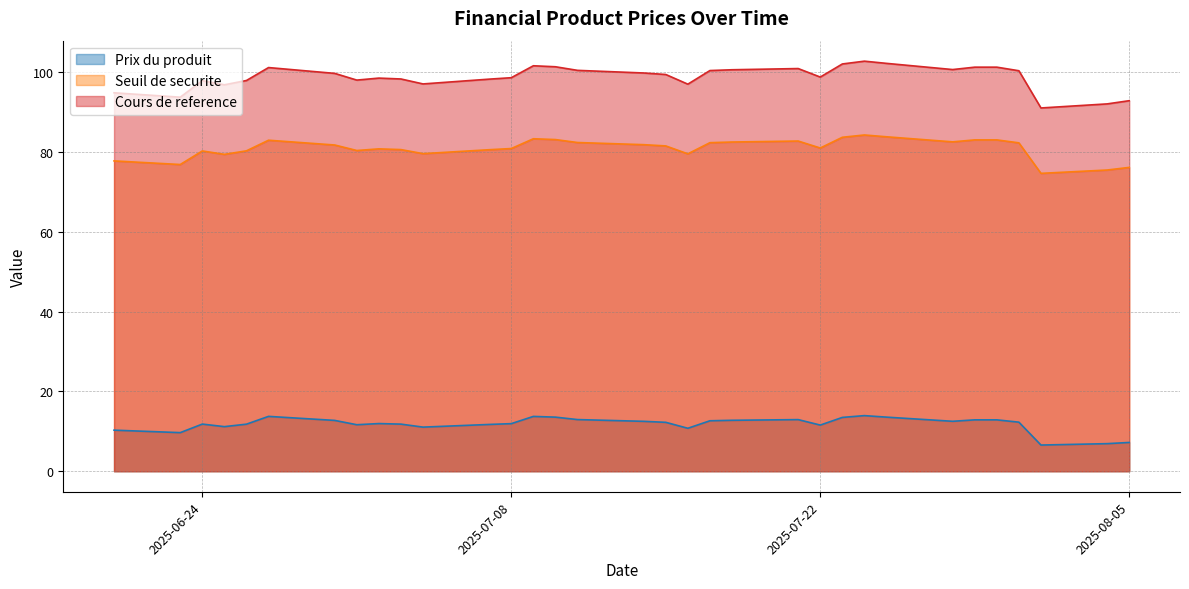

True or false: Seuil de securite and Prix du produit cross at least once.

False